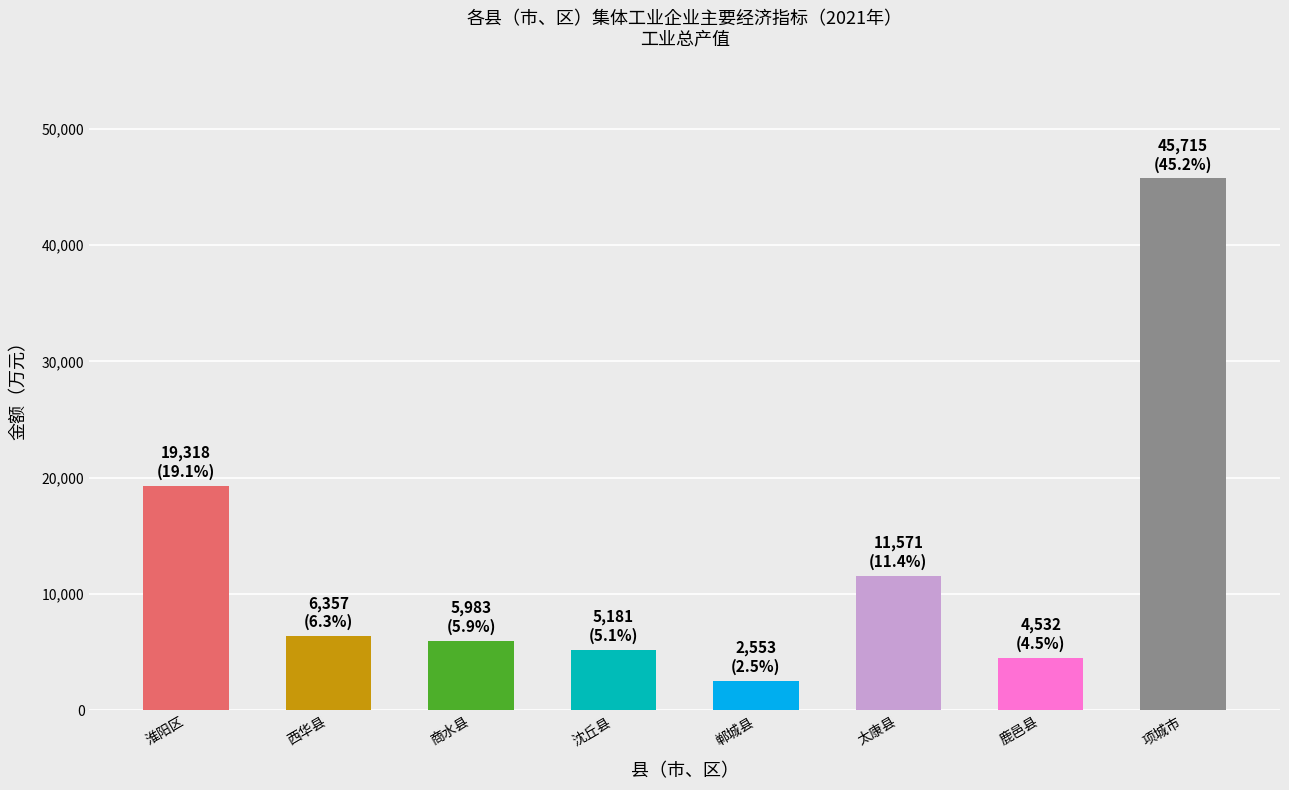

What is the label of the 3rd bar from the right?

太康县